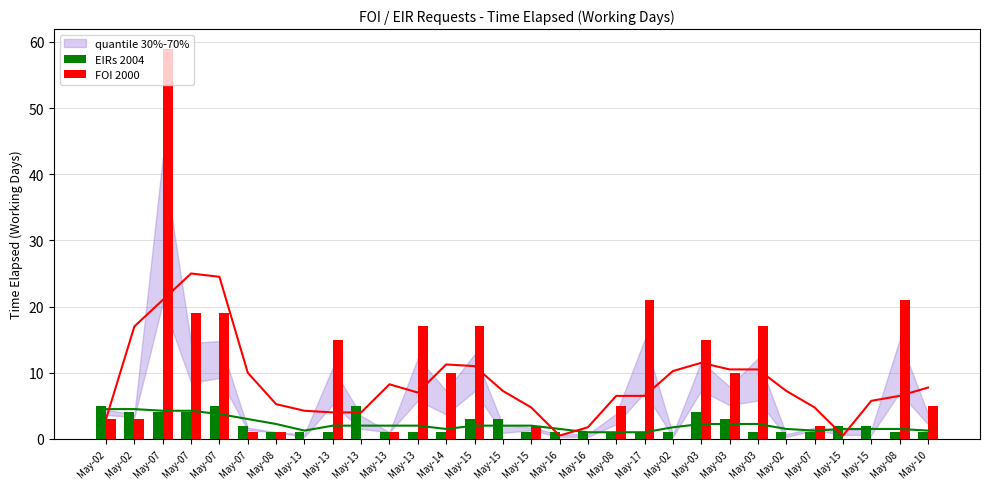

What is the label of the 9th bar from the right?

May-03